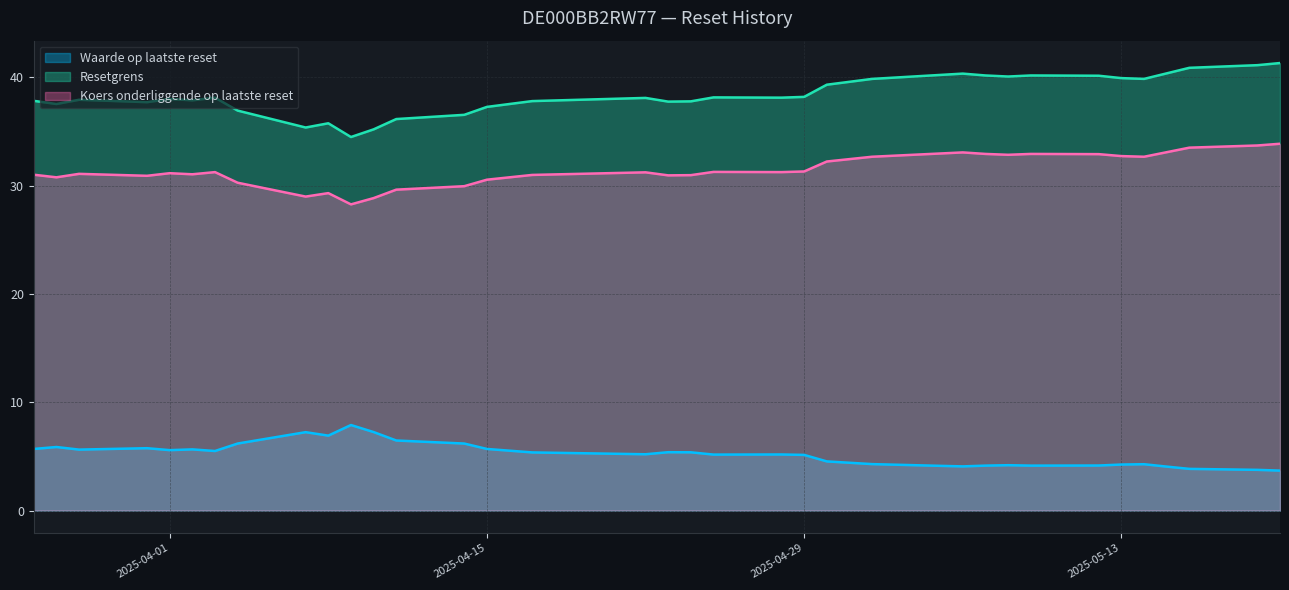

What is the sum of all Resetgrens values?

1420.4